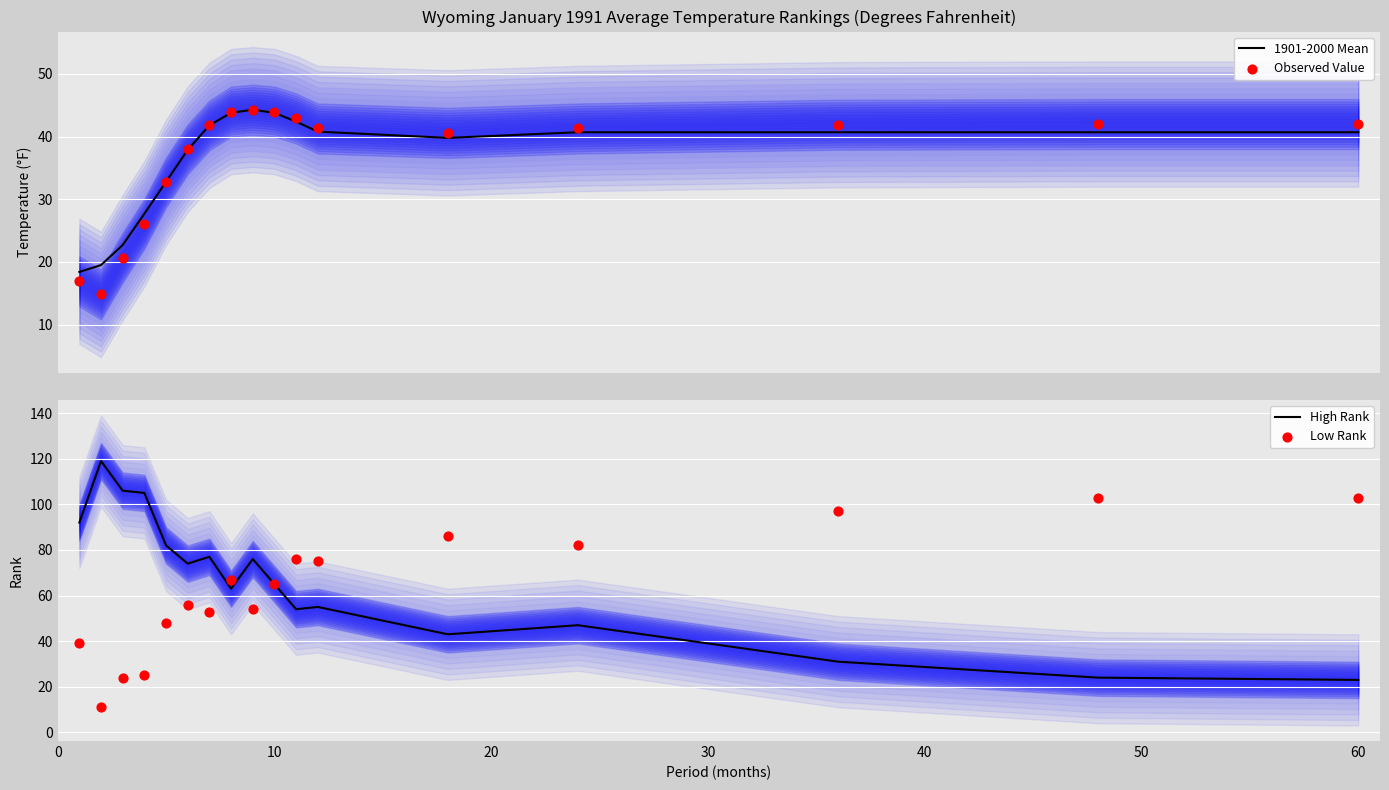

Which series has the widest spread of Y values?

High Rank